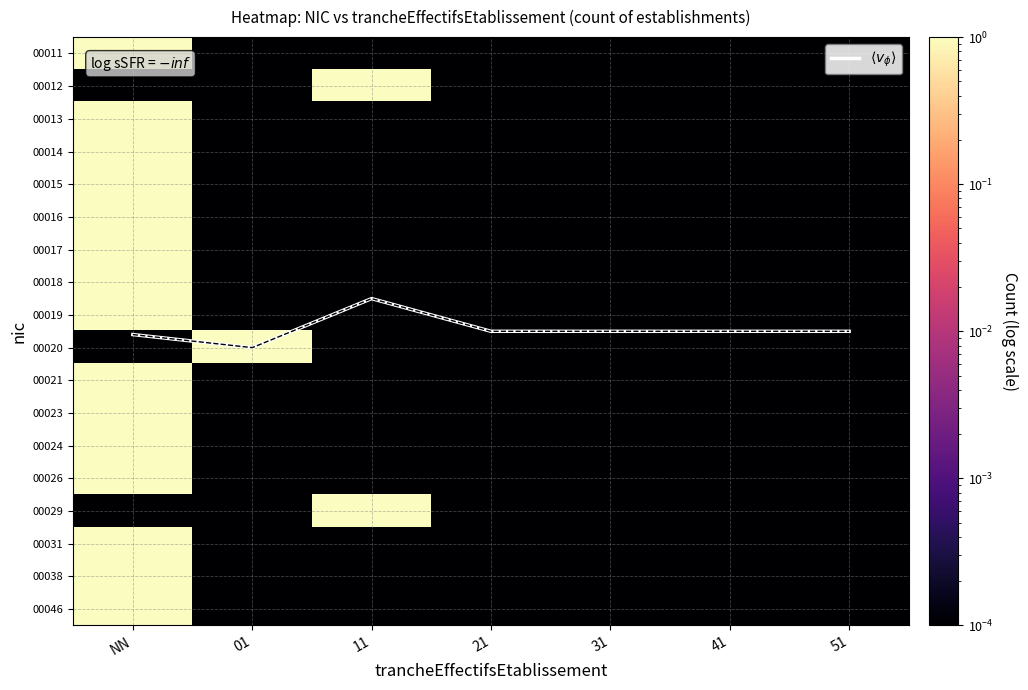

Count the number of categories in the chart.

7